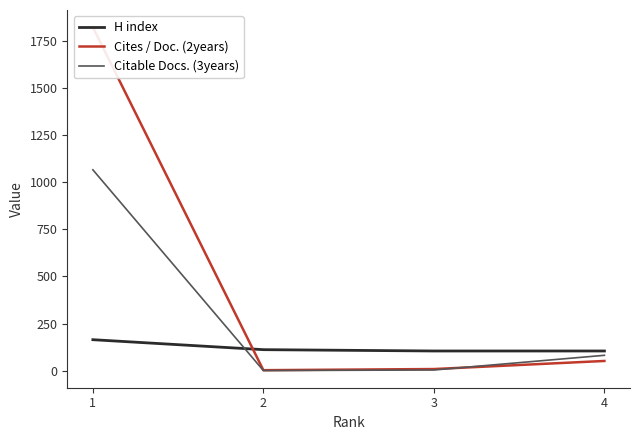

What is the total value across all series at 3?

115